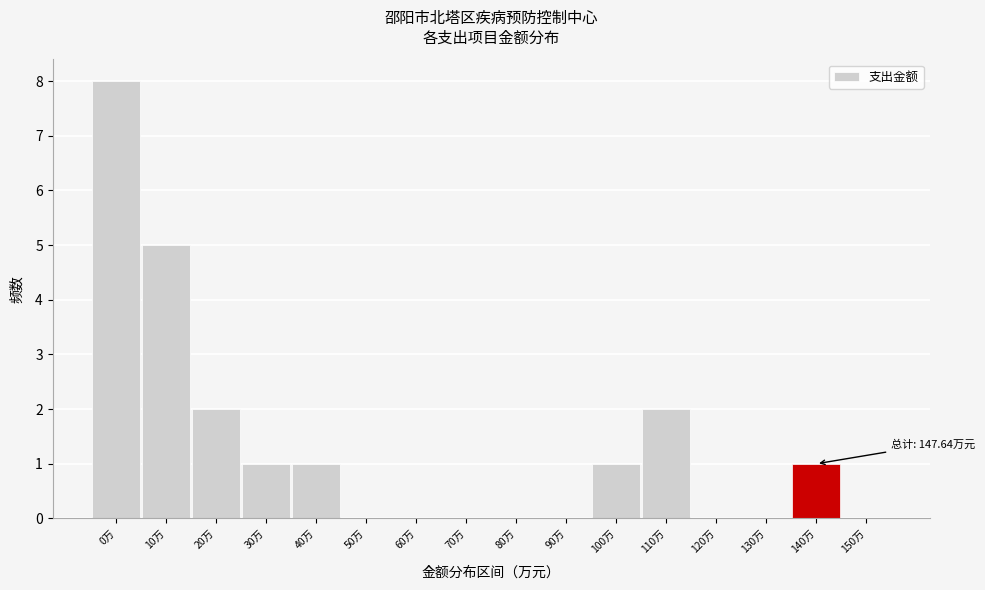

Reading left to right, extract all data points from this chart.

0万=8	10万=5	20万=2	30万=1	40万=1	50万=0	60万=0	70万=0	80万=0	90万=0	100万=1	110万=2	120万=0	130万=0	140万=1	150万=0